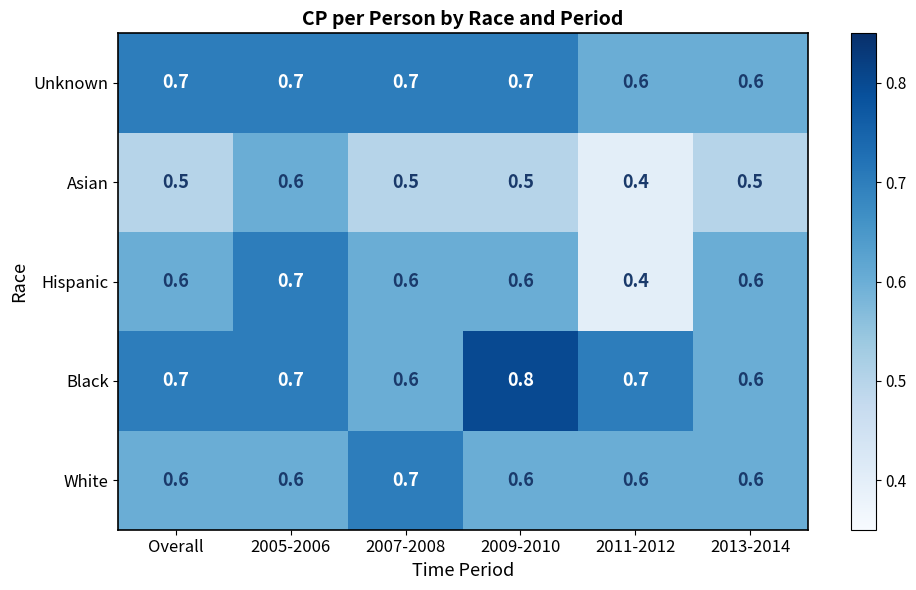

Where is Hispanic nearest to the value 0?

2011-2012